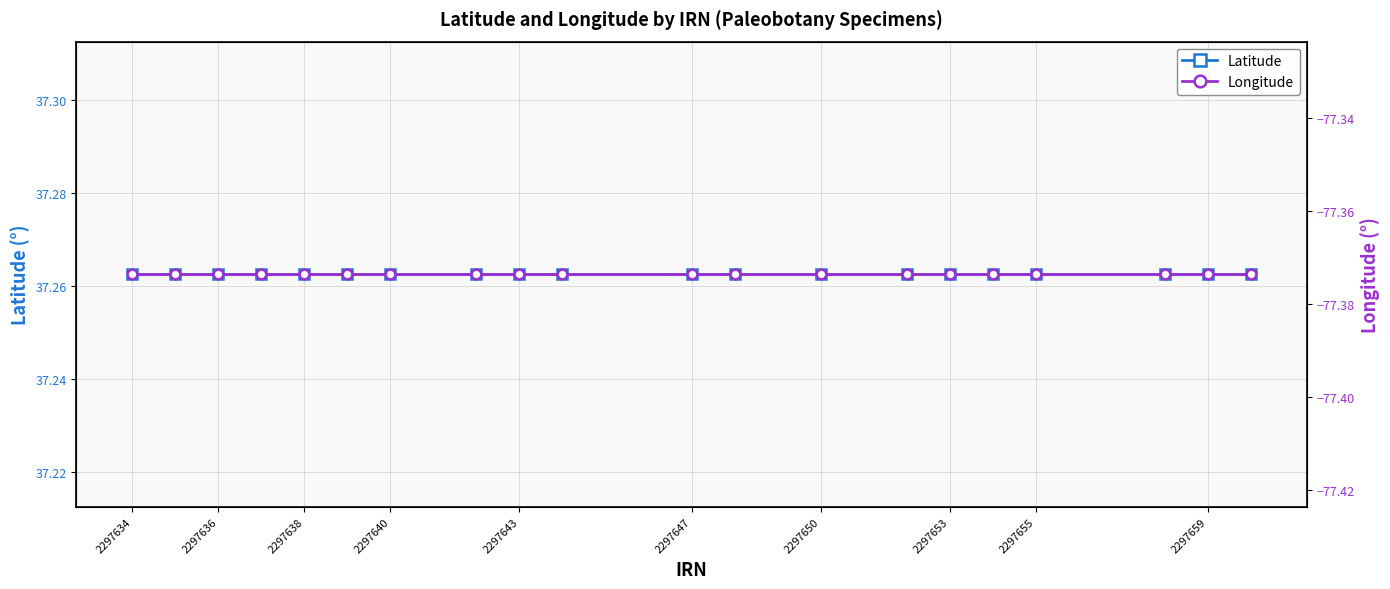

What is the minimum value for Longitude?

-77.4